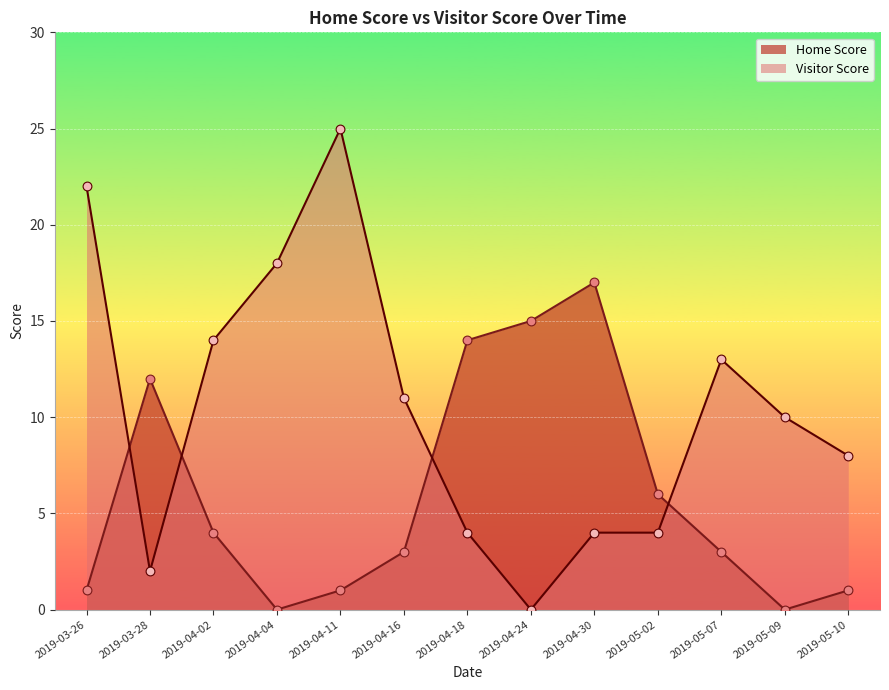

Which series contains the highest Y value?

Visitor Score